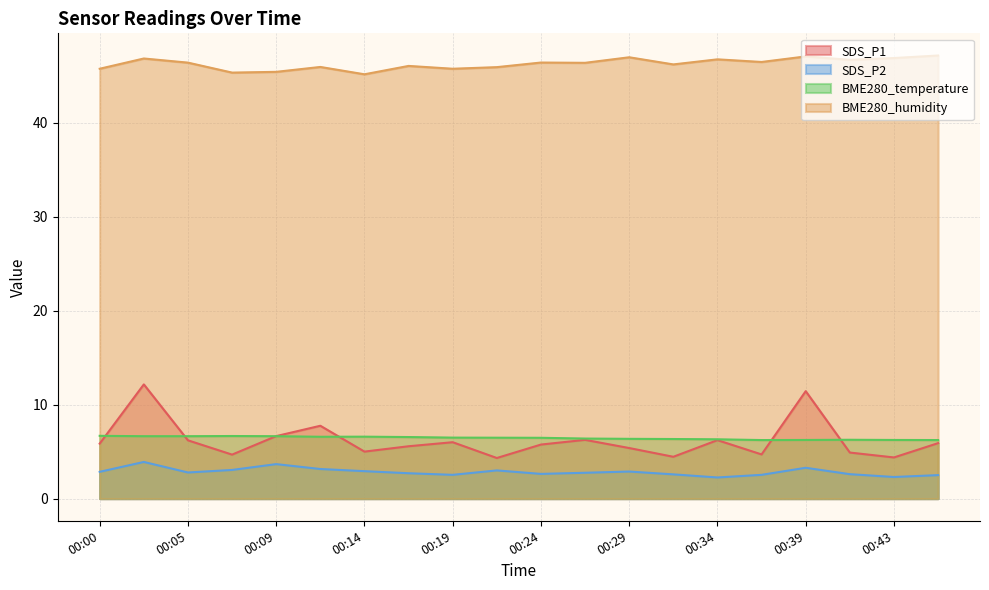

At which category does SDS_P2 reach its first local valley?

00:05